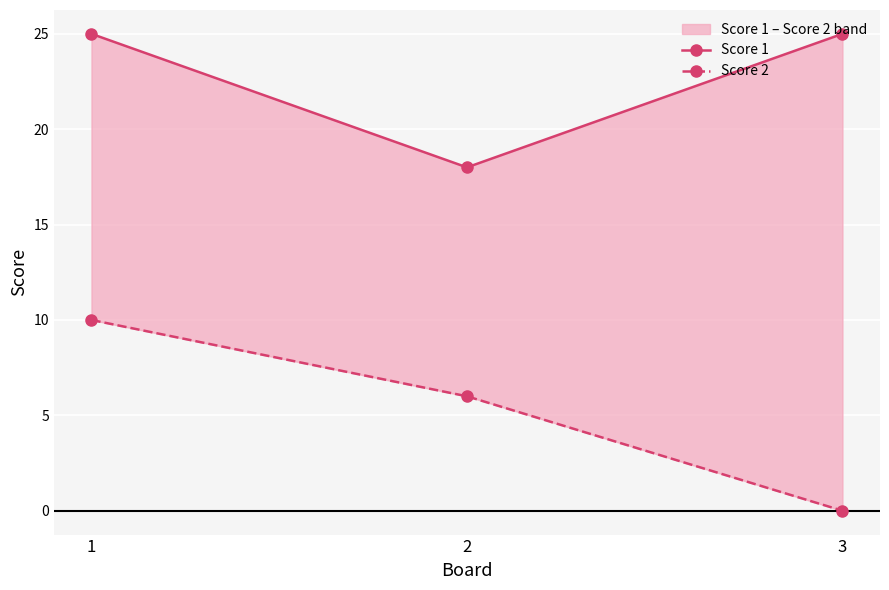

Where does the Score 2 series first go above 6?

1